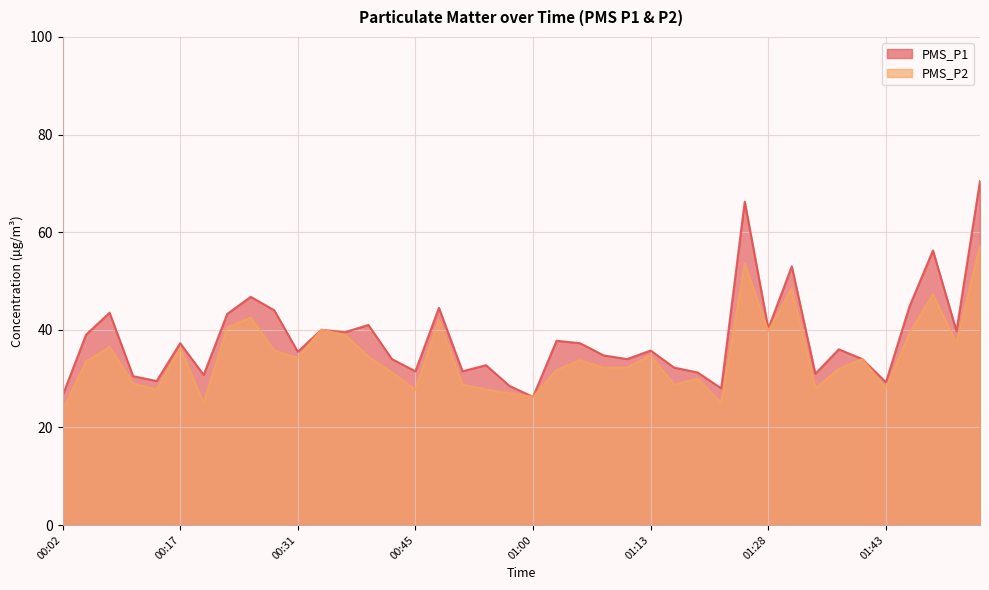

Which series changed the most between 01:08 and 01:25?

PMS_P1